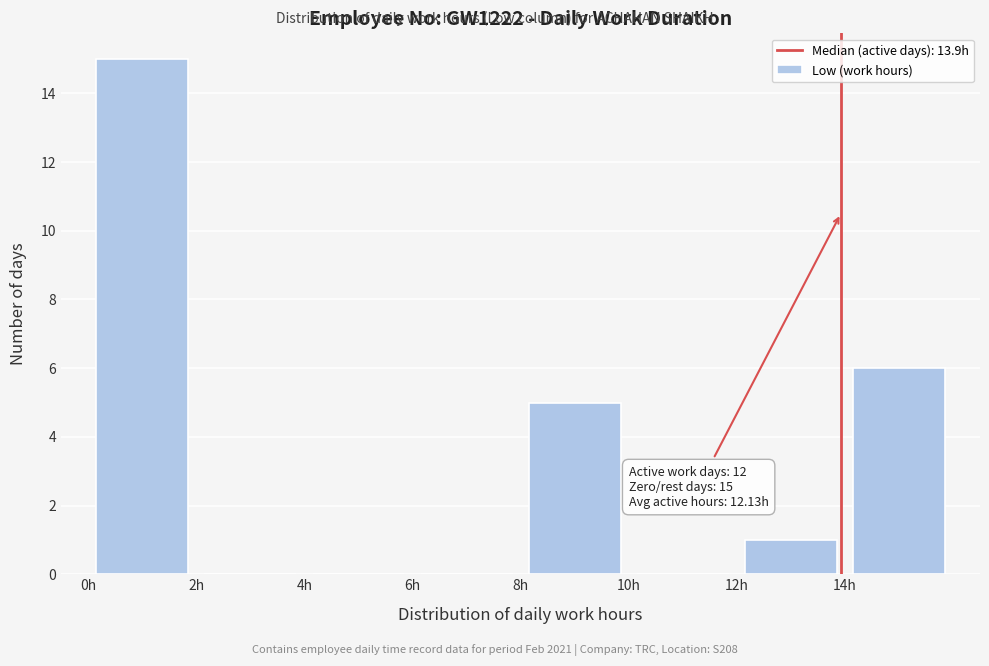

Which range on the x-axis has the tallest bar?

0 to 2